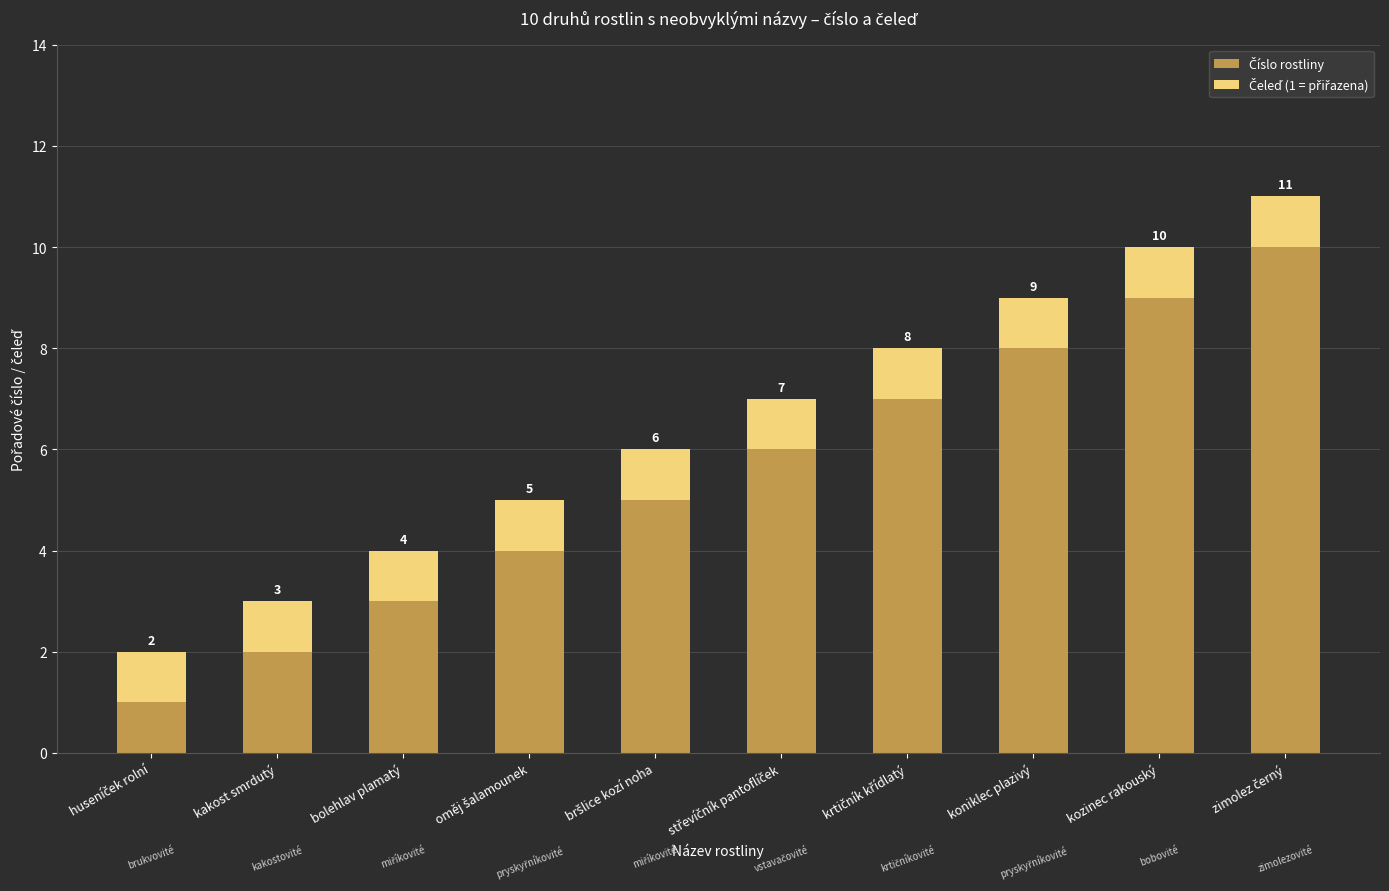

What is the value of the Číslo rostliny bar at the 6th from the left?

6